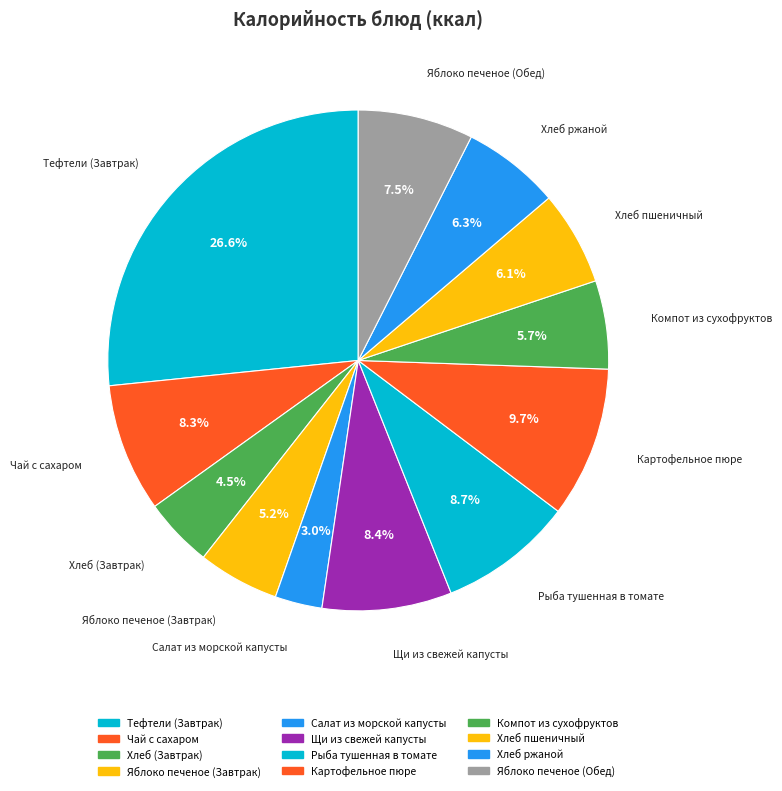

Does any single category account for the majority?

No